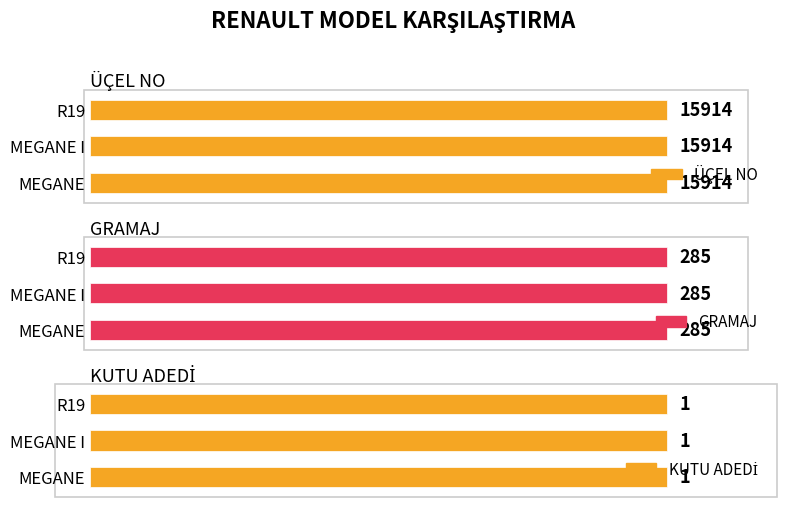

What is the label of the 2nd bar from the left?

MEGANE I